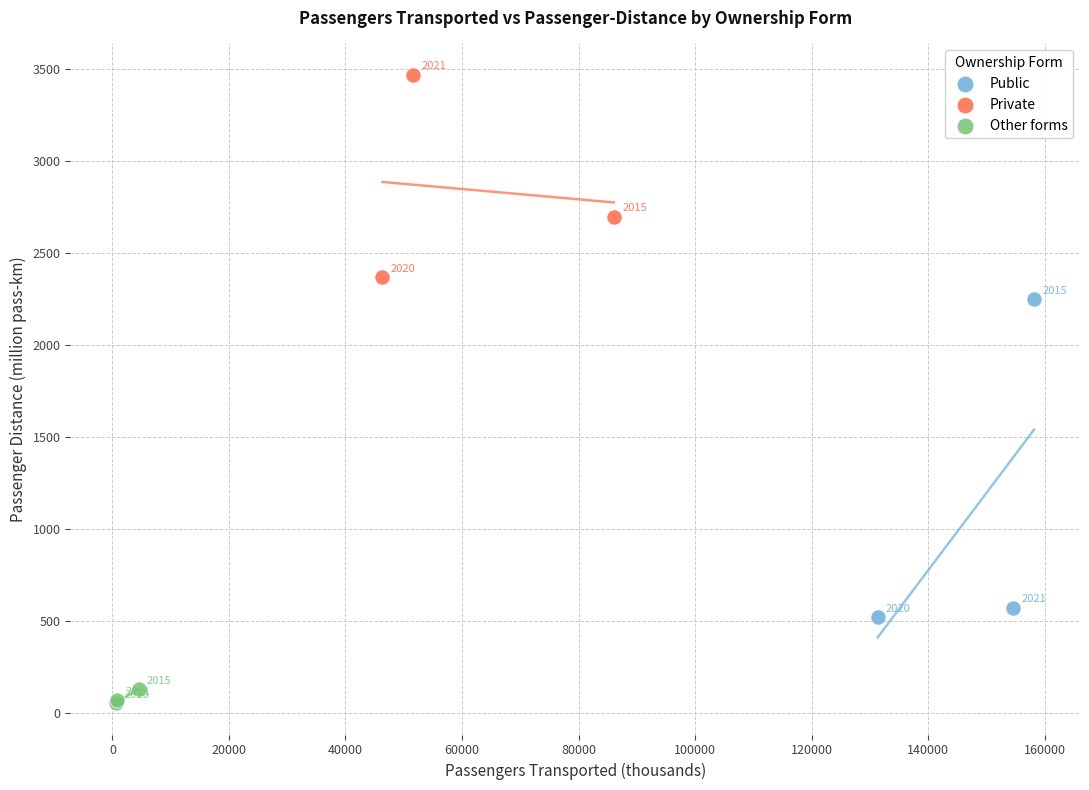

Which series reaches the minimum Y coordinate?

Other forms